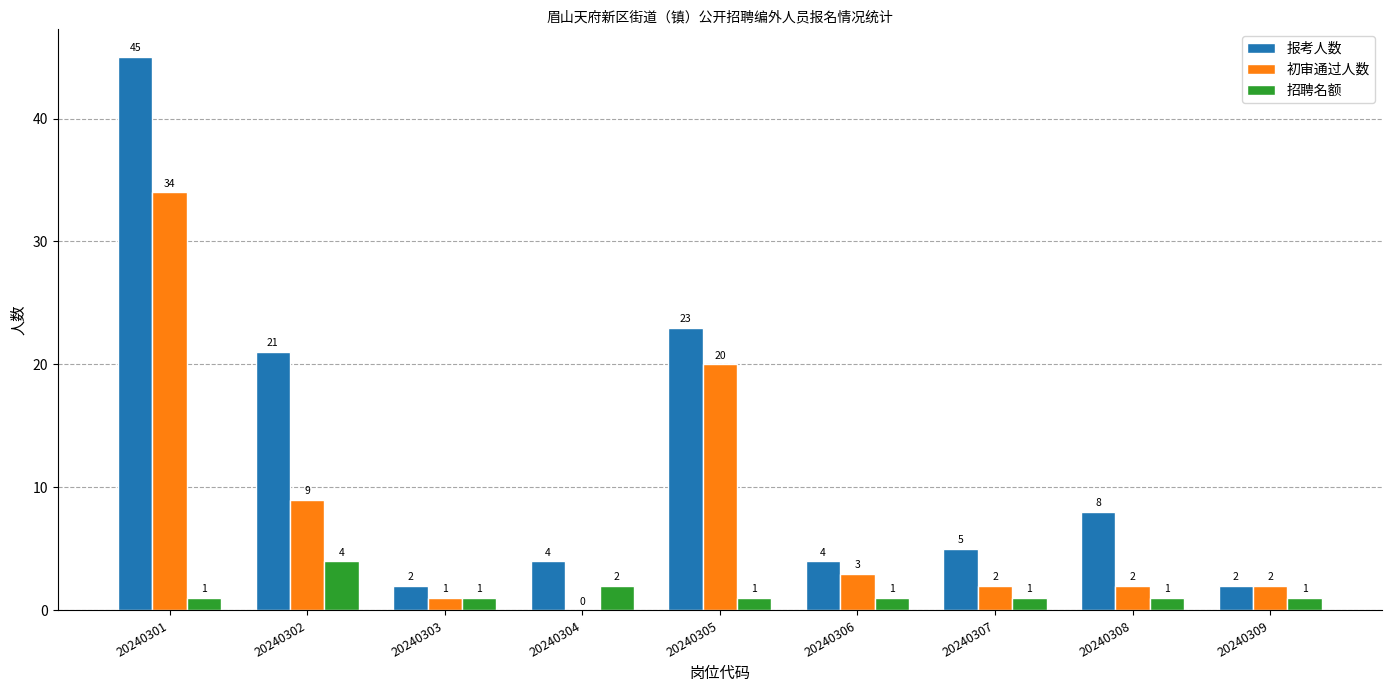

How many groups of bars are there?

9